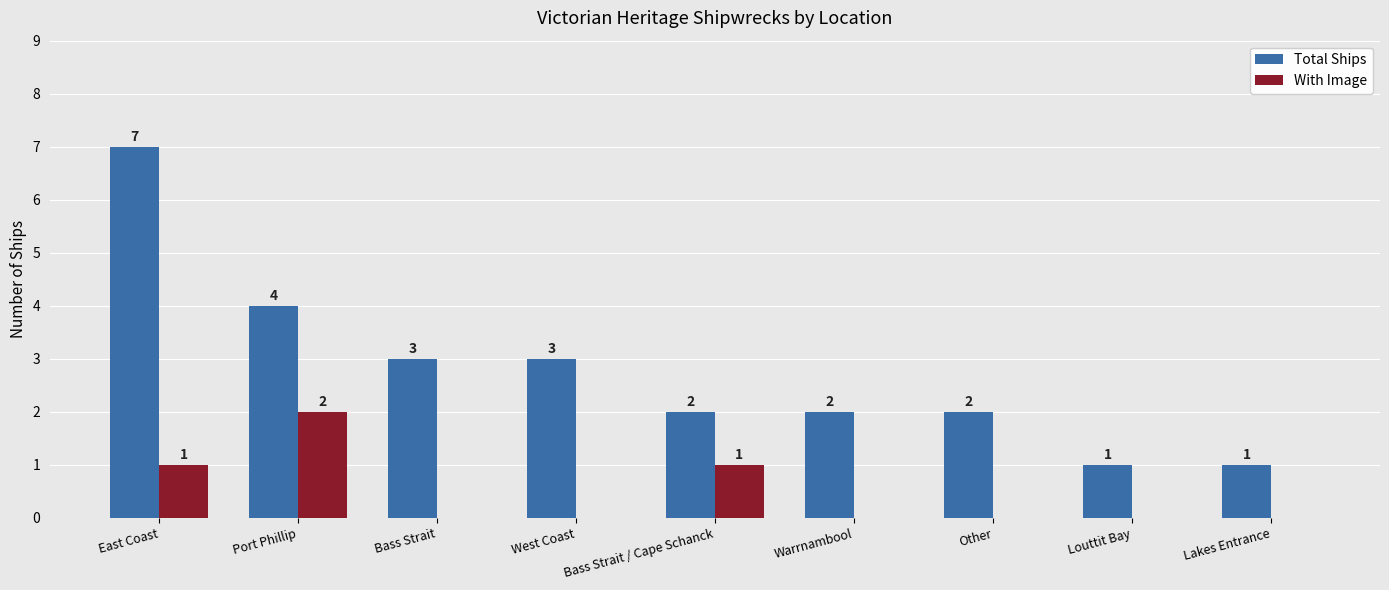

What is the sum of the Total Ships values at Lakes Entrance and Bass Strait / Cape Schanck?

3